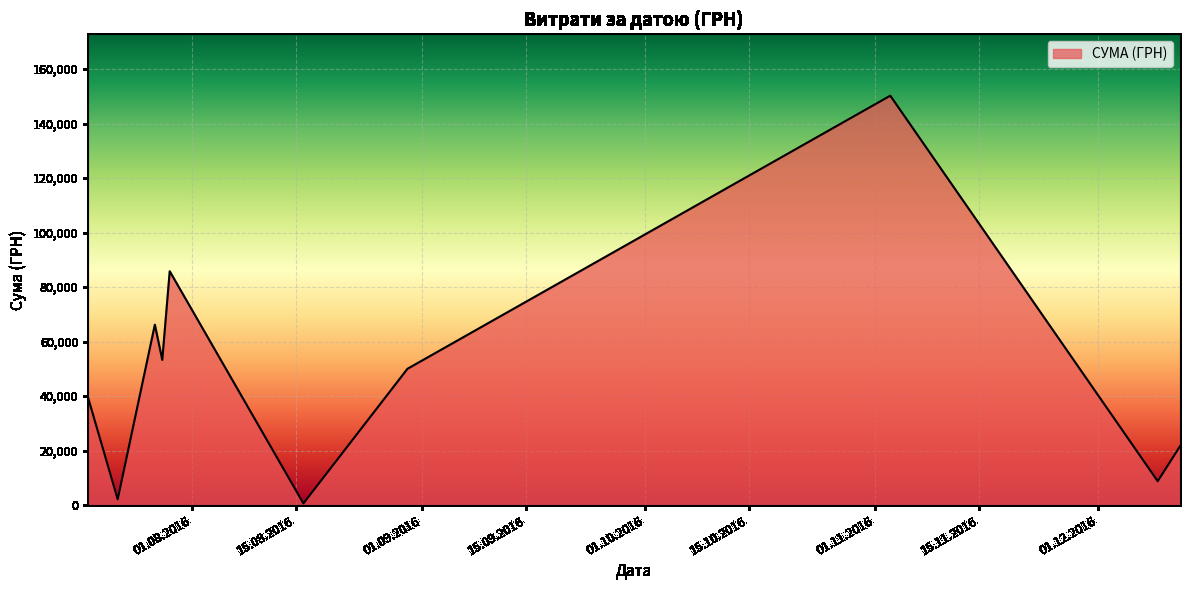

What is the difference between the maximum and minimum values?

149607.7